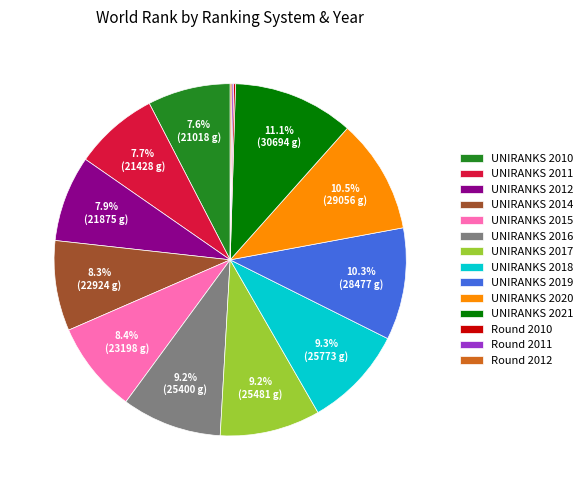

What is the total percentage of UNIRANKS 2021 and UNIRANKS 2010?

18.7%